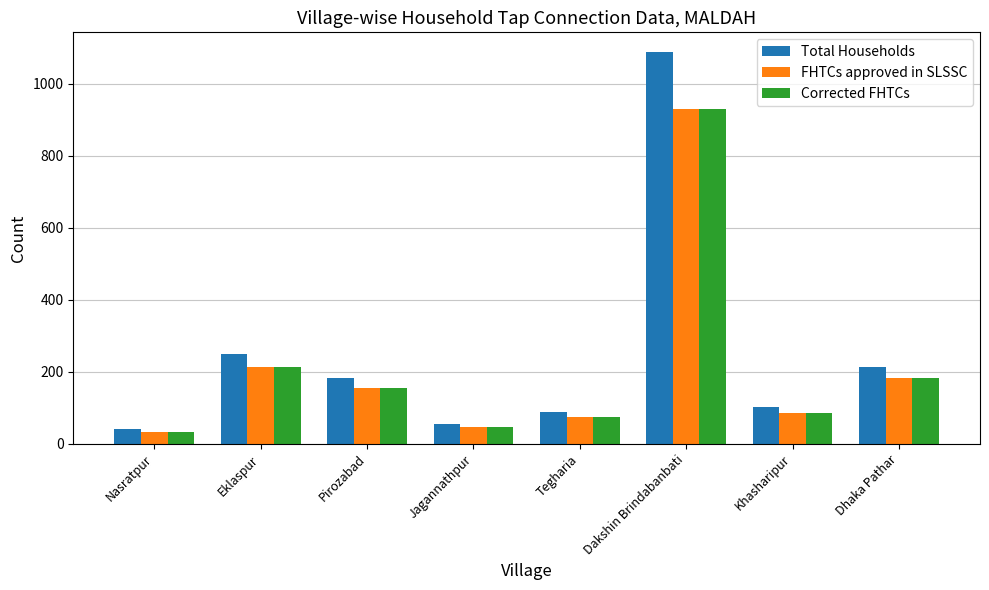

Which category has the highest value across all series?

Dakshin Brindabanbati